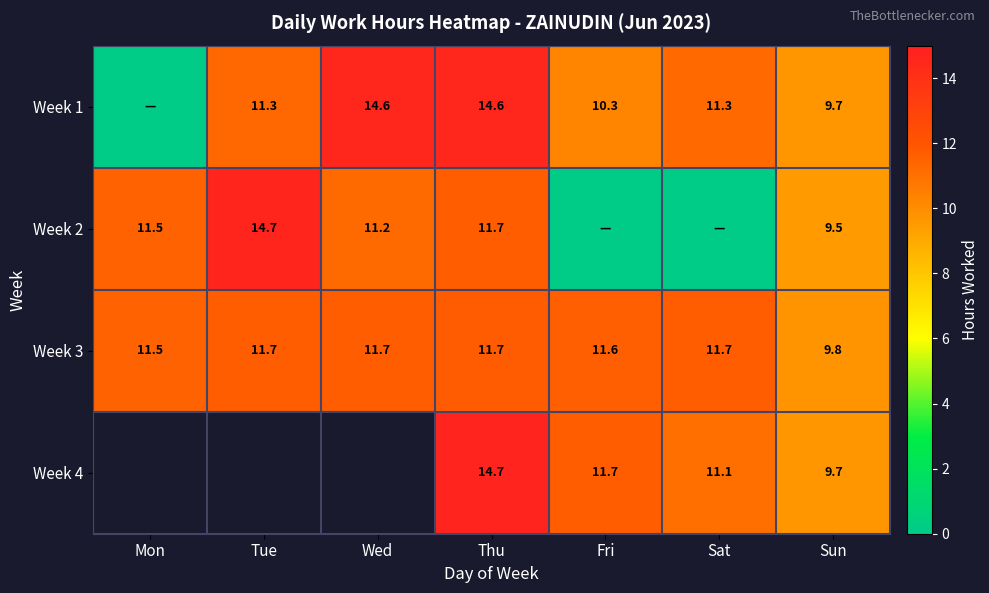

What is the sum of the Week 3 values at Sat and Fri?

23.3